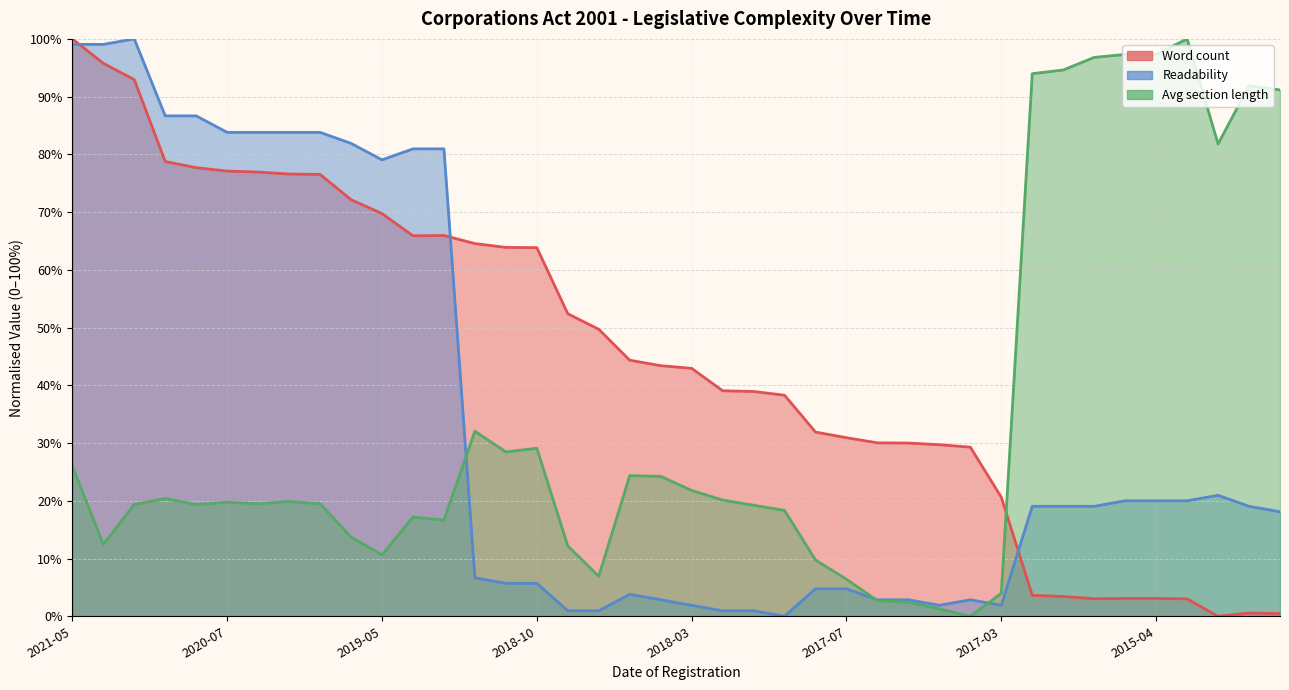

What is the approximate value of Avg section length at 2018-07-17?

12.2